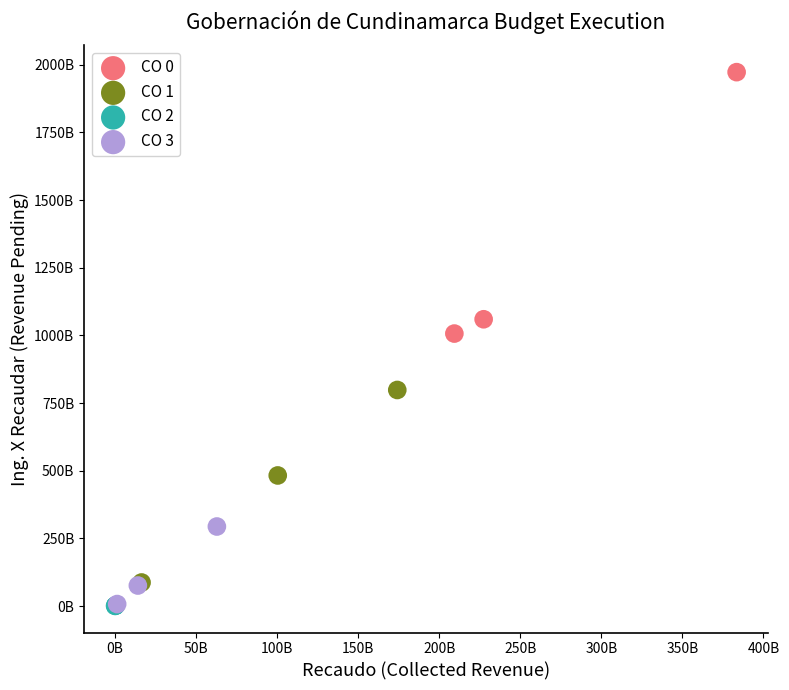

Which series reaches the maximum Y coordinate?

CO 0